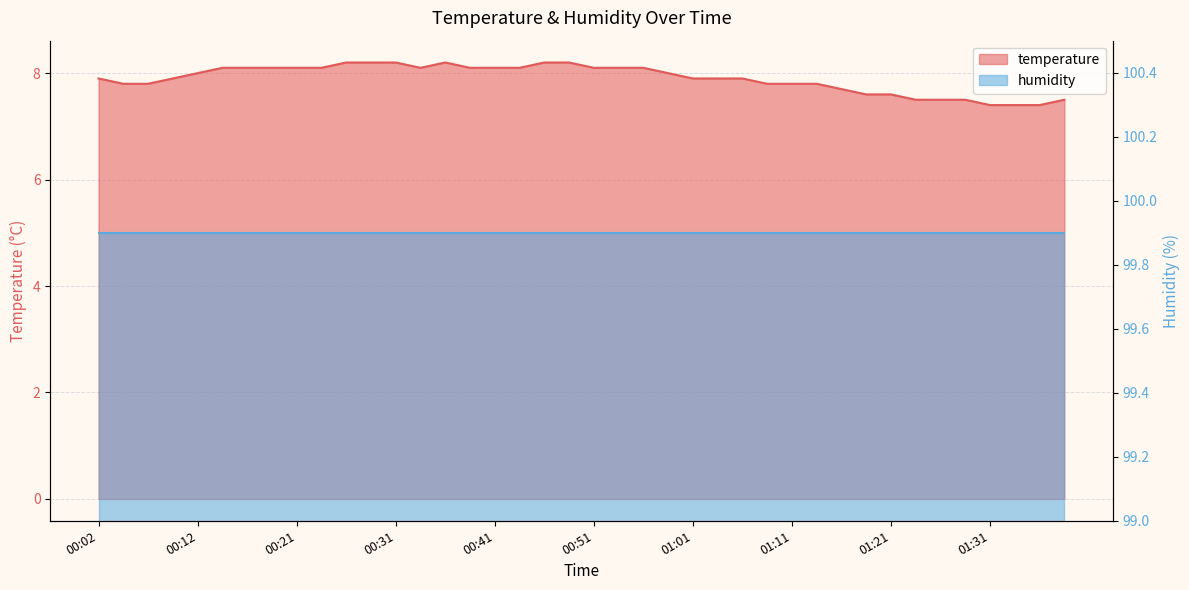

Reading right to left, list all the values displayed in this chart.

7.5	7.4	7.4	7.4	7.5	7.5	7.5	7.6	7.6	7.7	7.8	7.8	7.8	7.9	7.9	7.9	8.0	8.1	8.1	8.1	8.2	8.2	8.1	8.1	8.1	8.2	8.1	8.2	8.2	8.2	8.1	8.1	8.1	8.1	8.1	8.0	7.9	7.8	7.8	7.9